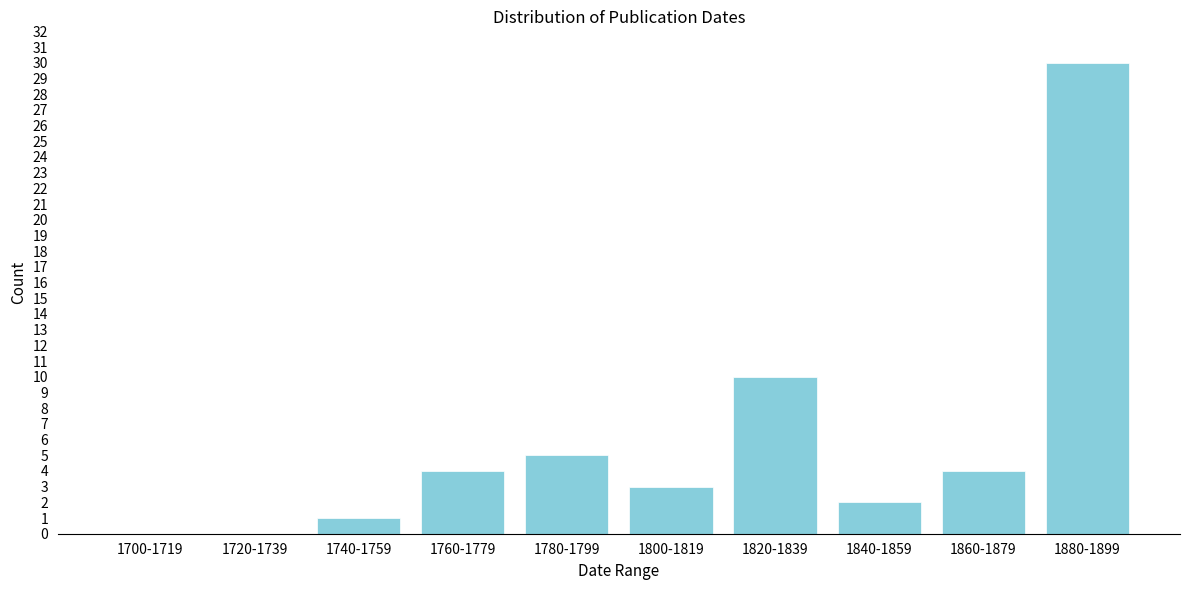

Reading left to right, transcribe all the data shown in this chart.

1700-1719=0	1720-1739=0	1740-1759=1	1760-1779=4	1780-1799=5	1800-1819=3	1820-1839=10	1840-1859=2	1860-1879=4	1880-1899=30